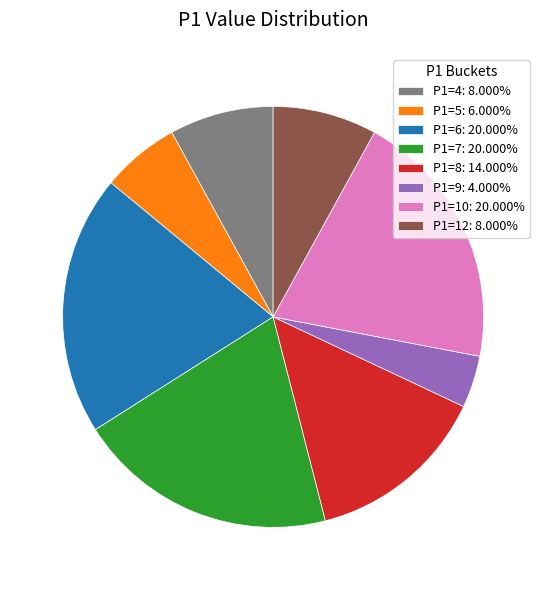

Which has a higher value, P1=9 or P1=12?

P1=12